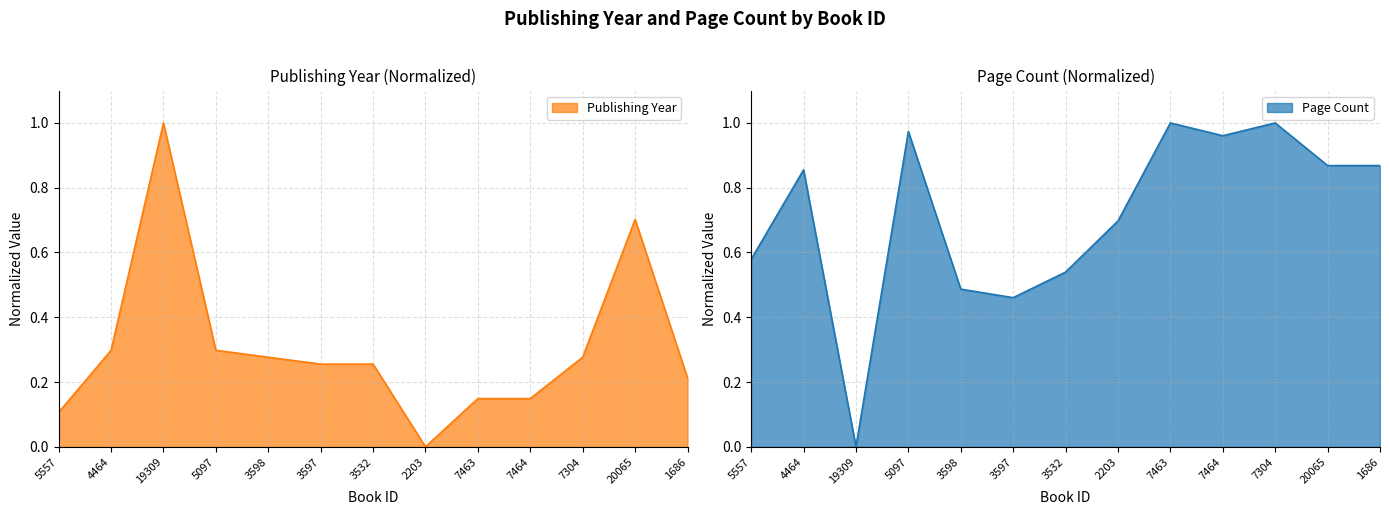

At which category does publishingYear reach its first local valley?

2203